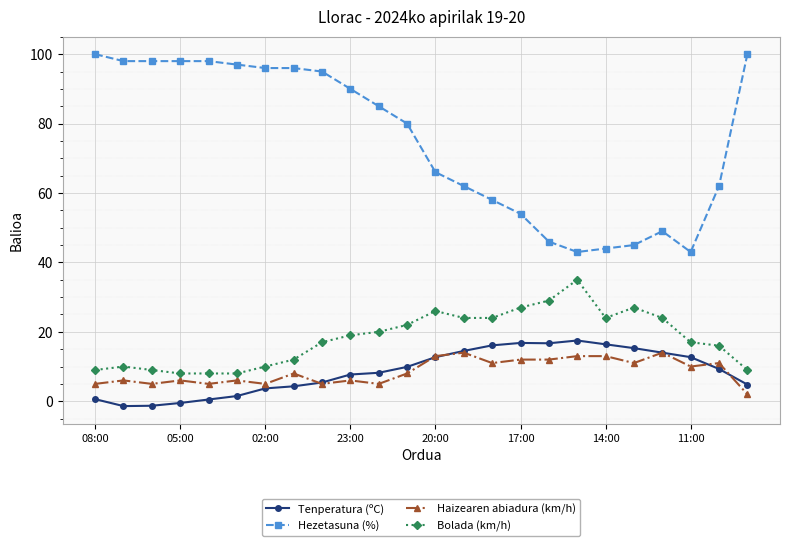

Which series has the largest total across all categories?

Hezetasuna (%)